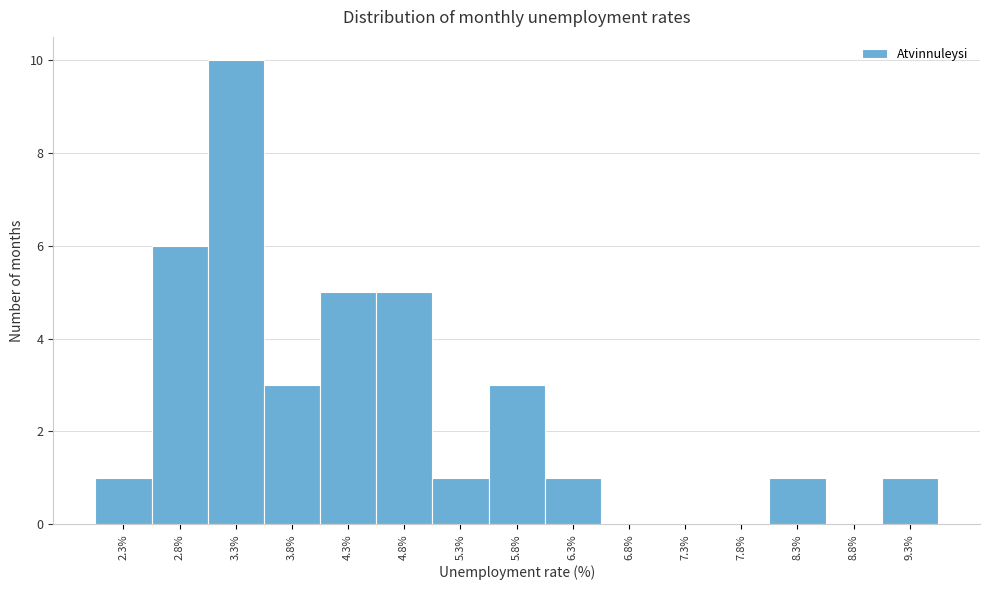

Reading left to right, transcribe this chart: for each bar, give the range it covers on the x-axis and its height. The values are not printed on the chart, so give them approximately, as read against the axis.

2.05 to 2.55: 1
2.55 to 3.05: 6
3.05 to 3.55: 10
3.55 to 4.05: 3
4.05 to 4.55: 5
4.55 to 5.05: 5
5.05 to 5.55: 1
5.55 to 6.05: 3
6.05 to 6.55: 1
6.55 to 7.05: 0
7.05 to 7.55: 0
7.55 to 8.05: 0
8.05 to 8.55: 1
8.55 to 9.05: 0
9.05 to 9.55: 1